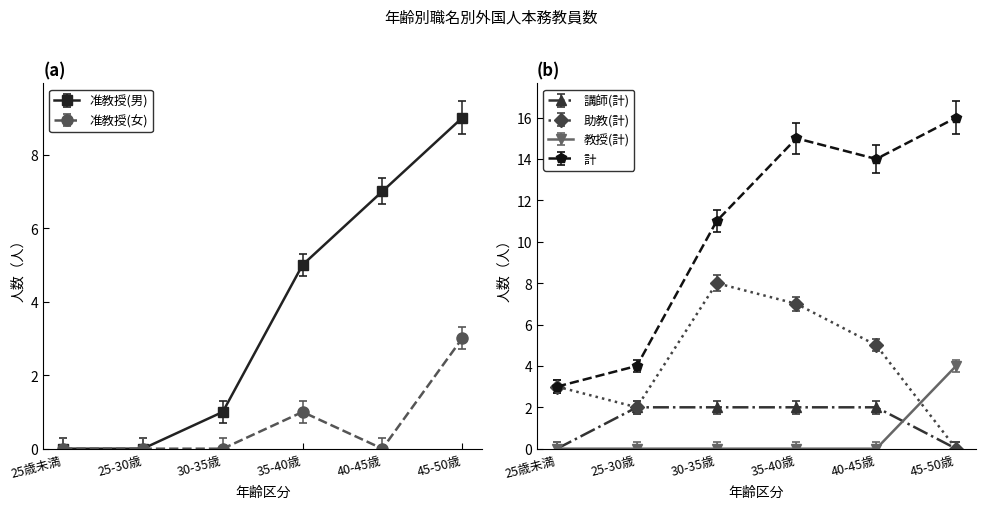

Which series ends up on top after the final intersection of 講師(計) and 教授(計)?

教授(計)